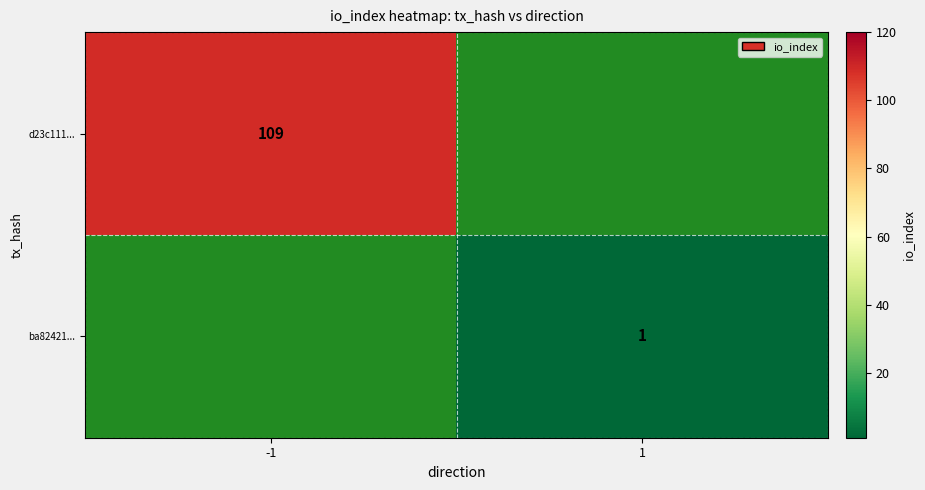

True or false: d23c111... has a value of 27 at -1.

False